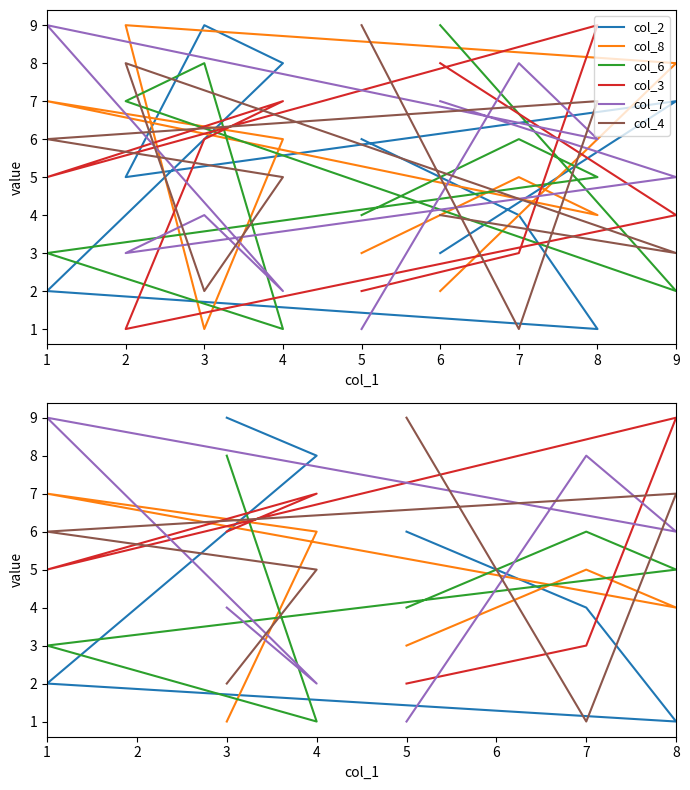

Which series has the largest range (max minus min)?

col_2